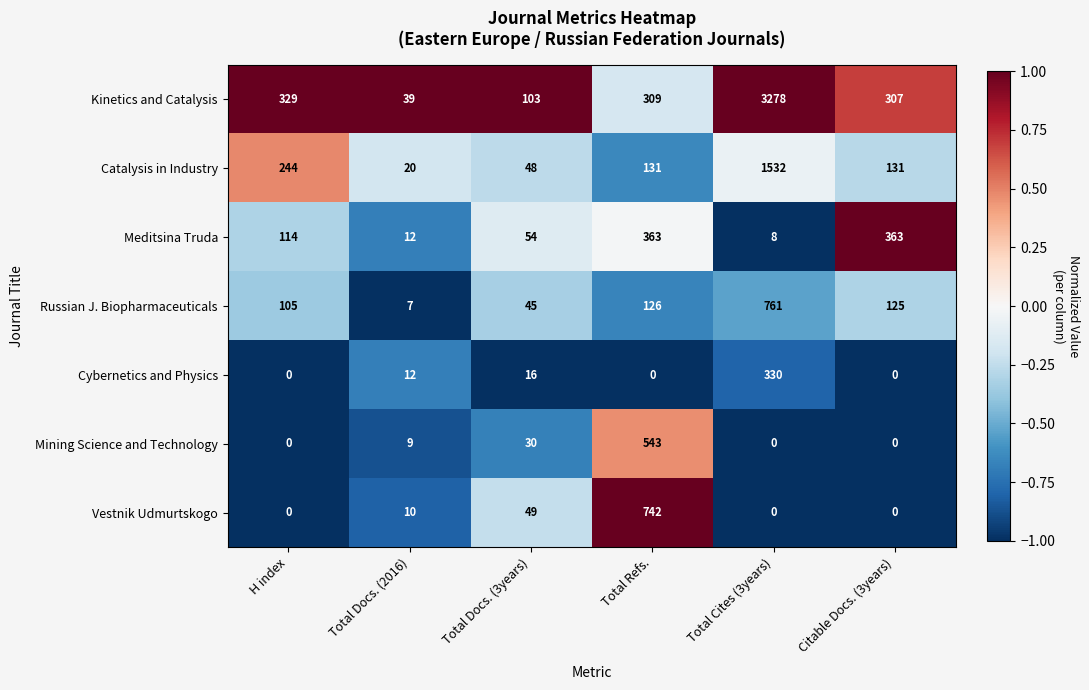

What is the difference between the maximum and minimum values in the Cybernetics and Physics series?

330